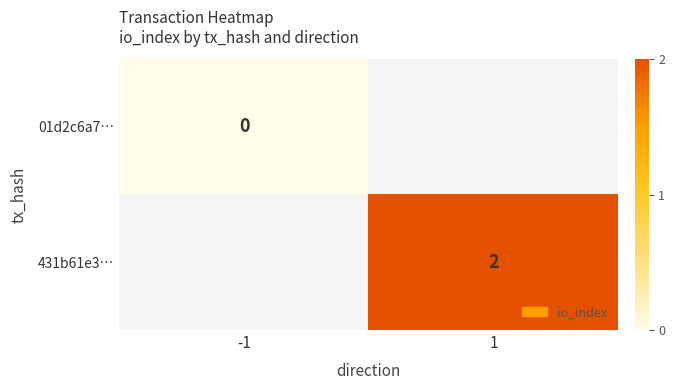

True or false: 431b61e3… has a value of 2 at 1.

True